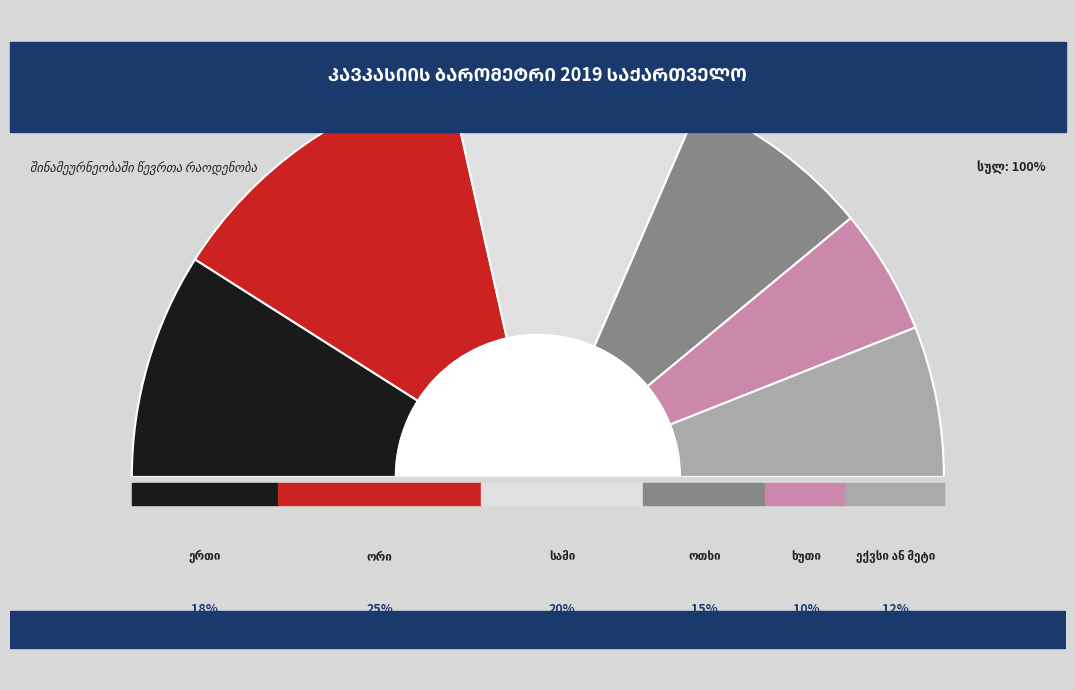

How many slices are in this pie chart?

6